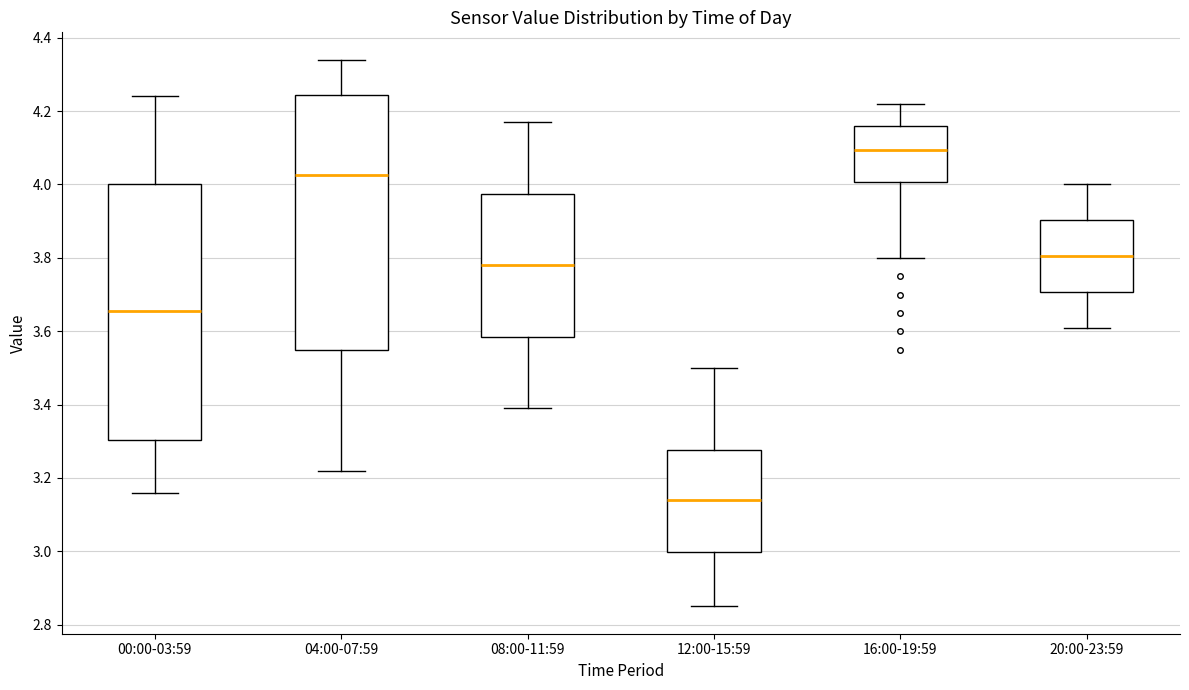

Where is the lower edge of the box for 04:00-07:59 on the y-axis? The values are not printed on the chart, so give them approximately, as read against the axis.

3.56